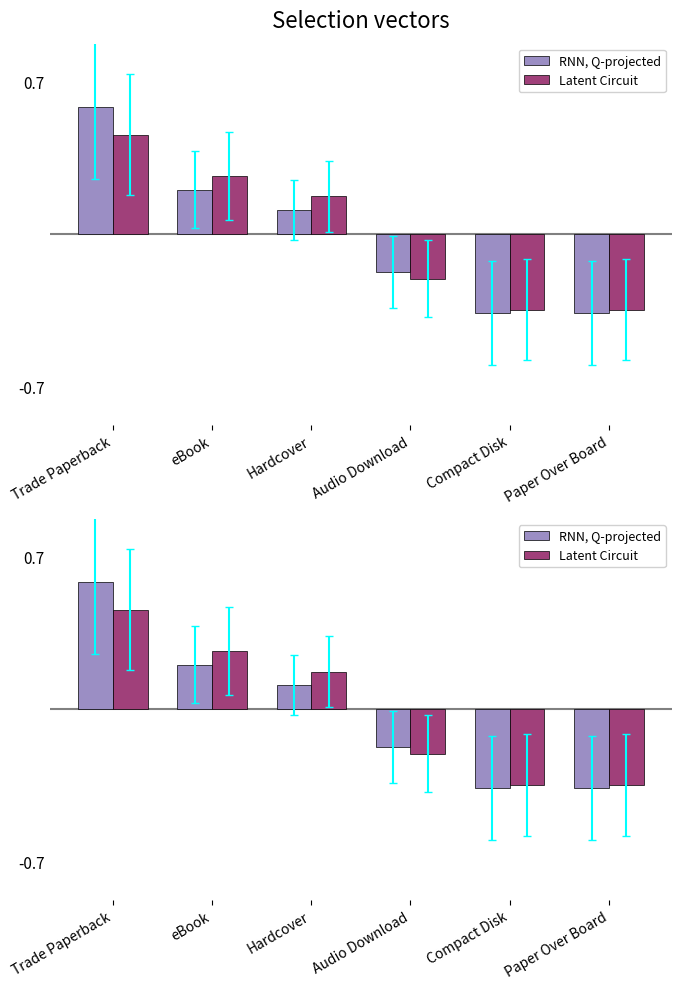

Is it true that Latent Circuit equals -6.6 at Audio Download?

False